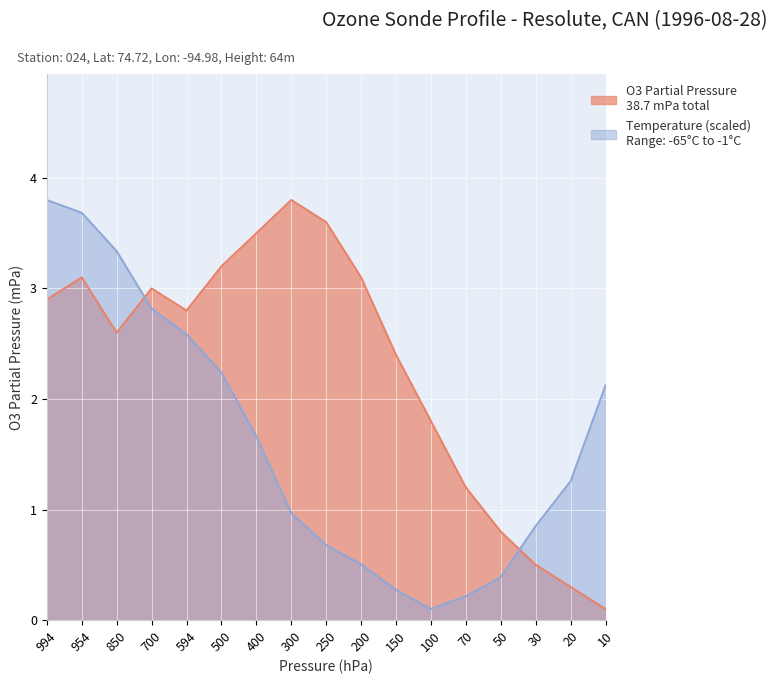

Where is Temperature nearest to the value 1?

300